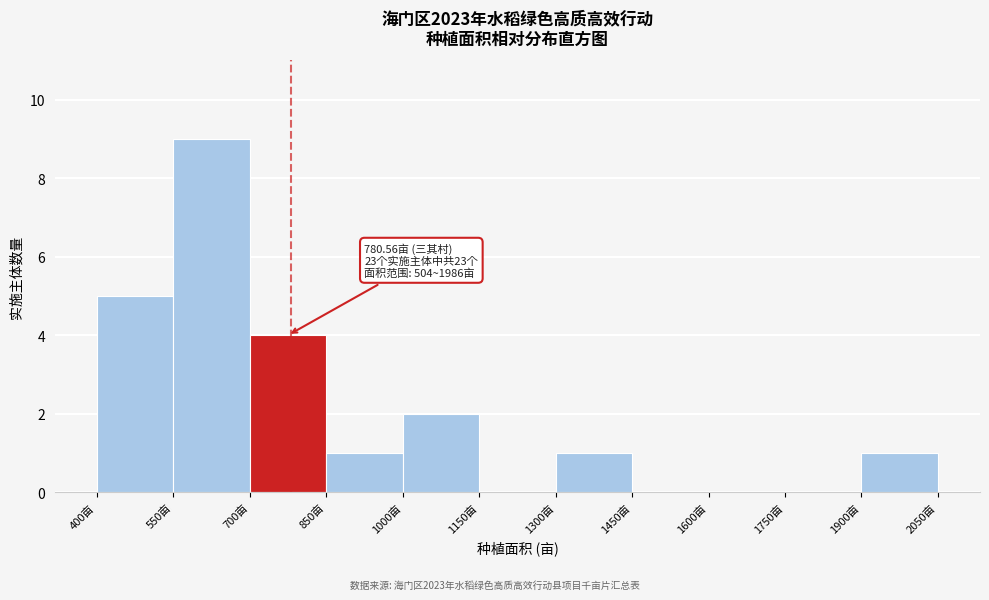

Over which range of the x-axis is the bar tallest?

550 to 700